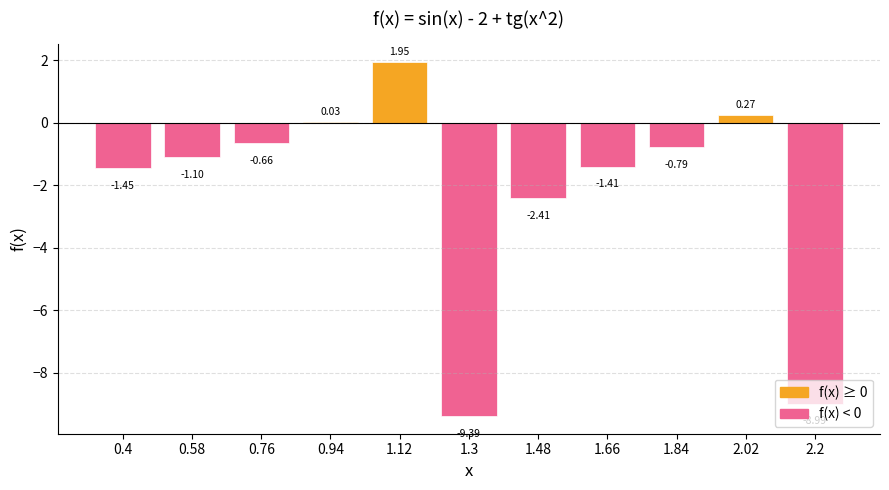

How many bars are there in total?

11